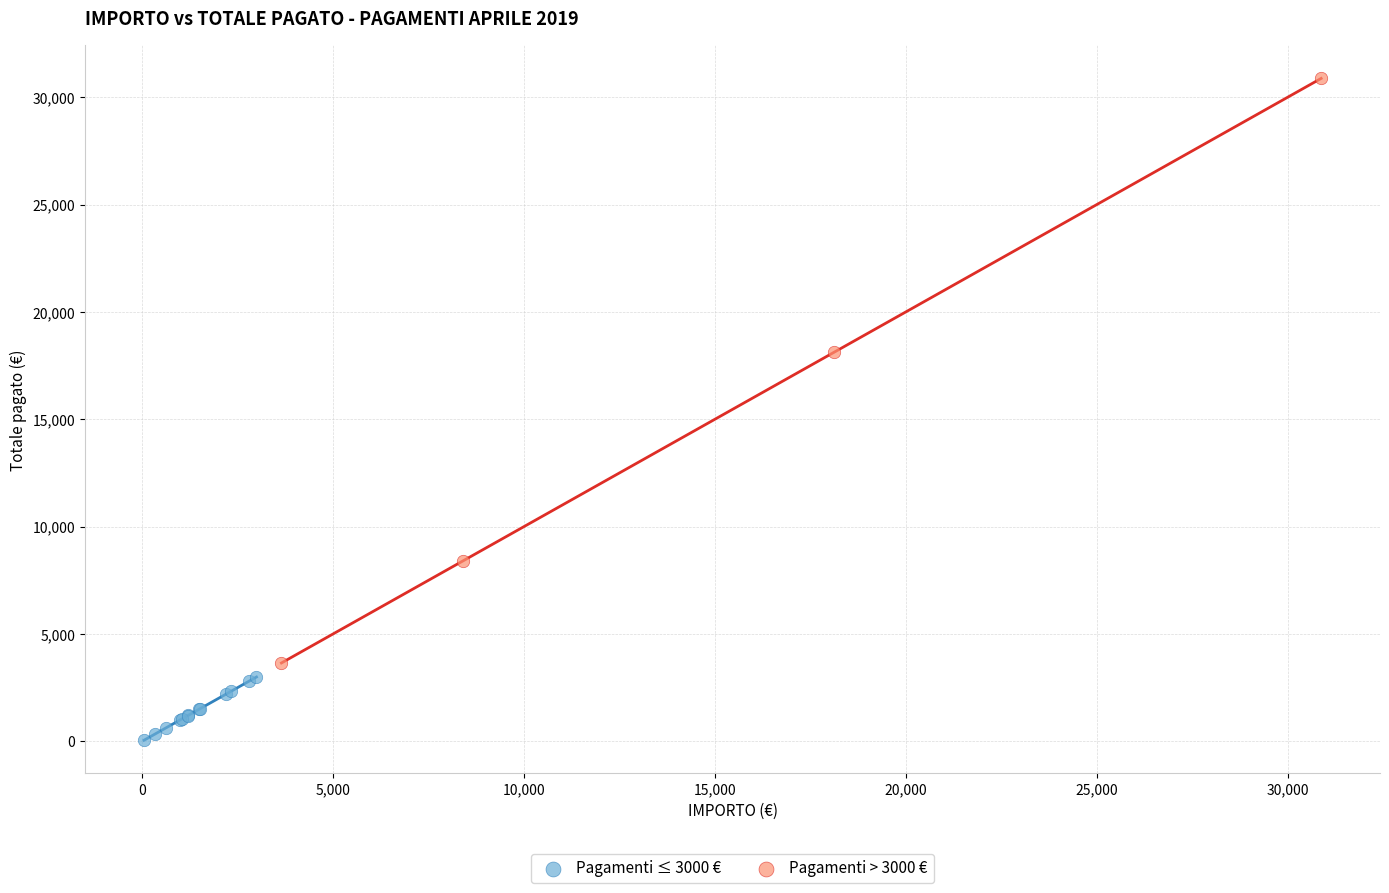

Which series contains the highest Y value?

Pagamenti > 3000 €